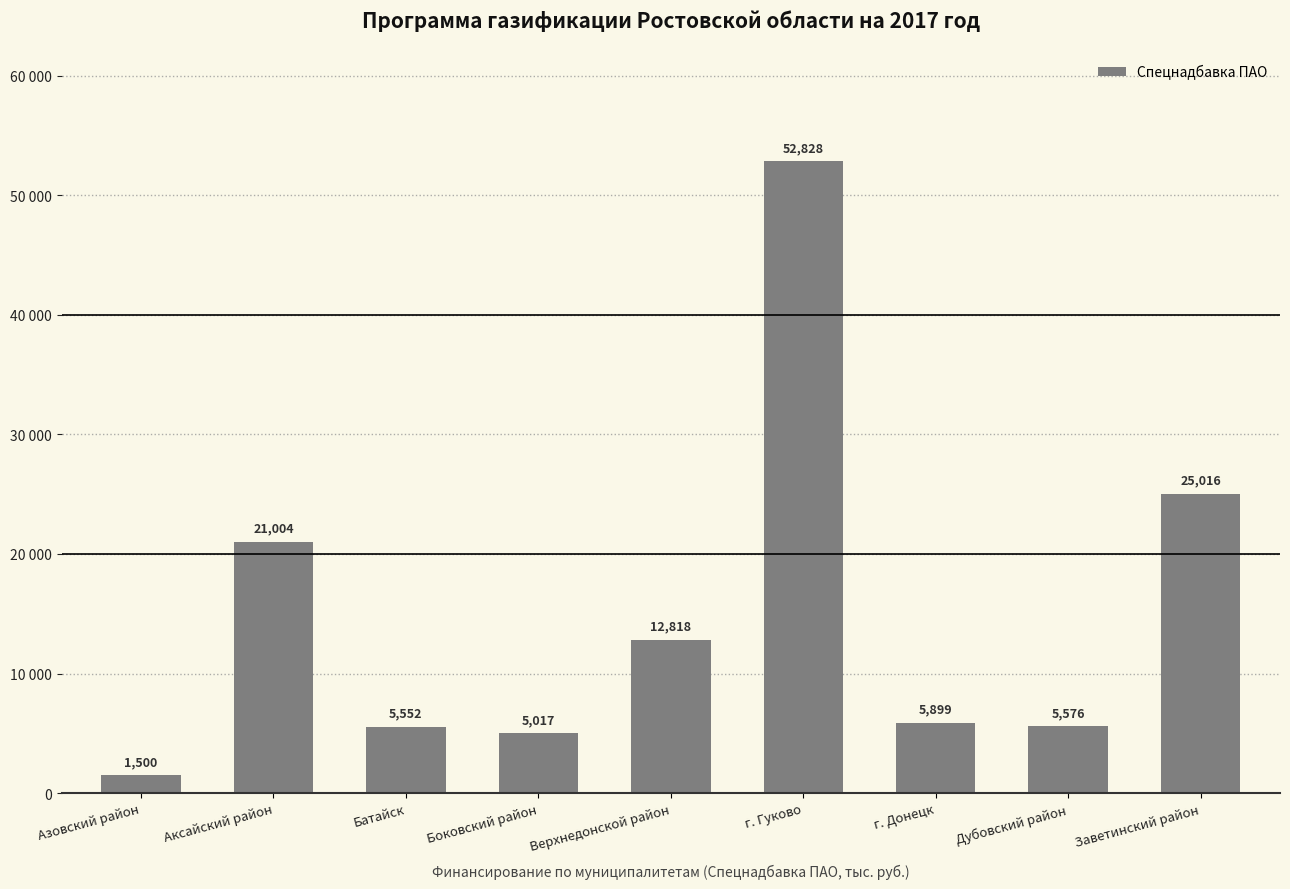

What is the ratio of the value at Аксайский район to the value at Азовский район?

14.0